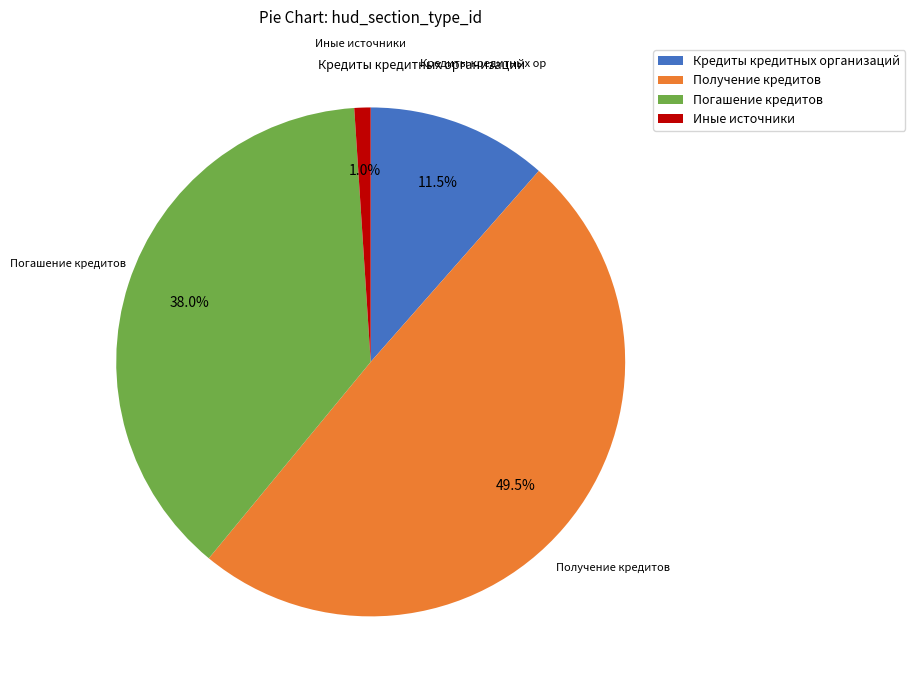

Which has a higher value, Кредиты кредитных организаций or Погашение кредитов?

Погашение кредитов